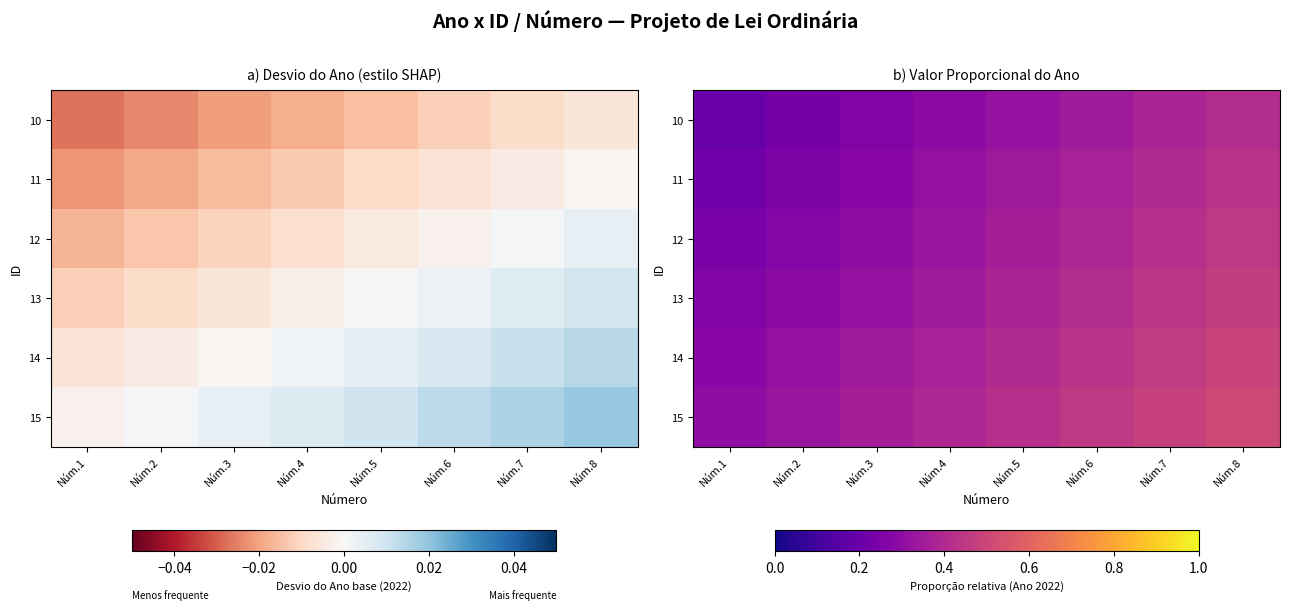

At which label does 11 reach its peak?

Núm.8